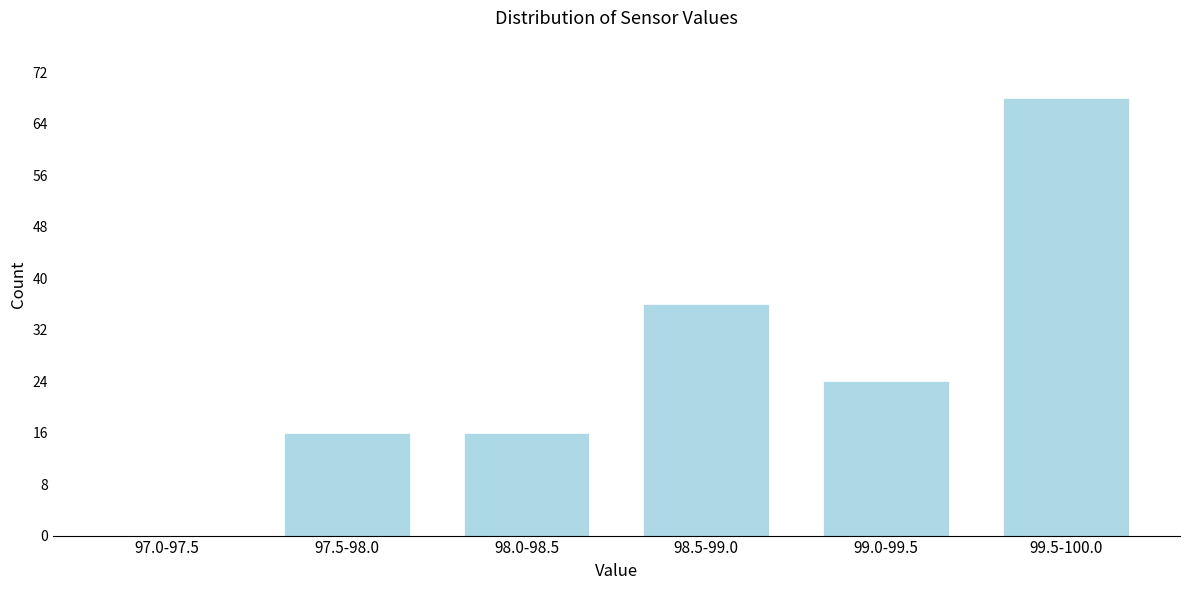

Reading left to right, extract all data points from this chart.

97.0-97.5=0	97.5-98.0=16	98.0-98.5=16	98.5-99.0=36	99.0-99.5=24	99.5-100.0=68